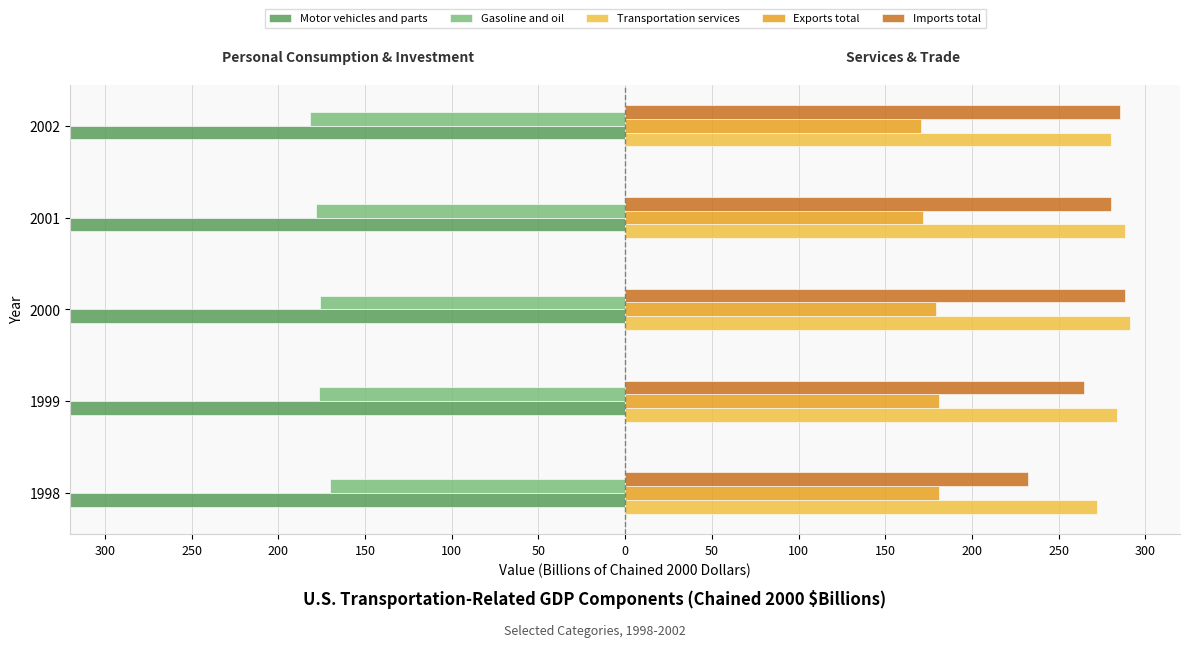

How many bars are there in total?

25